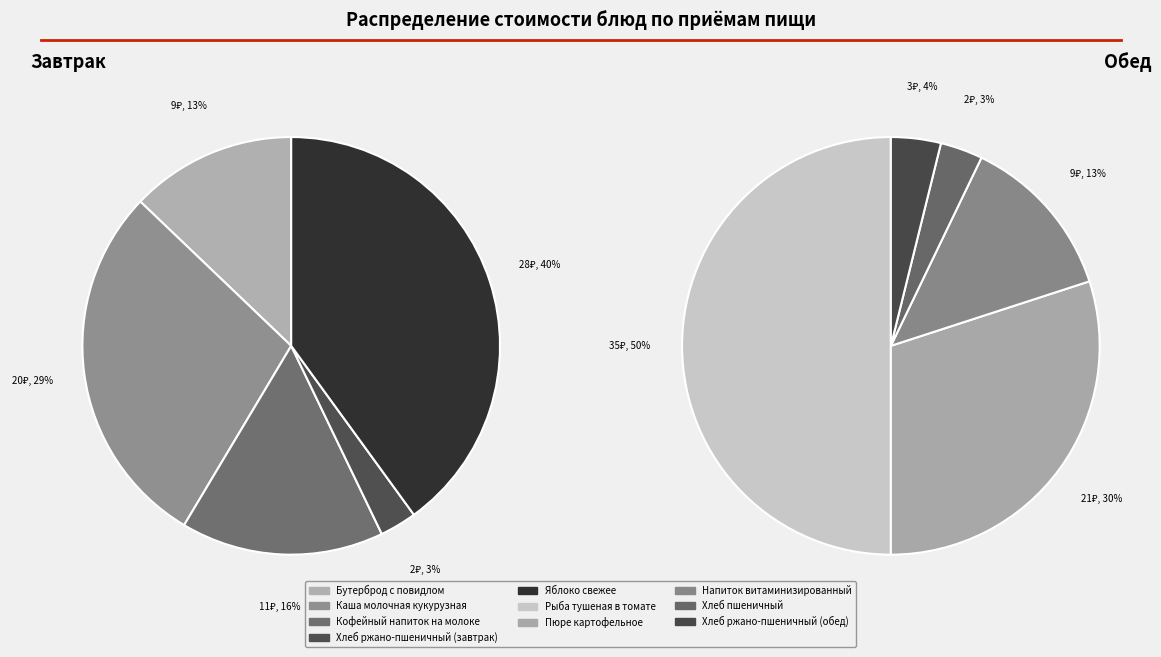

Count the number of slices in the pie.

10